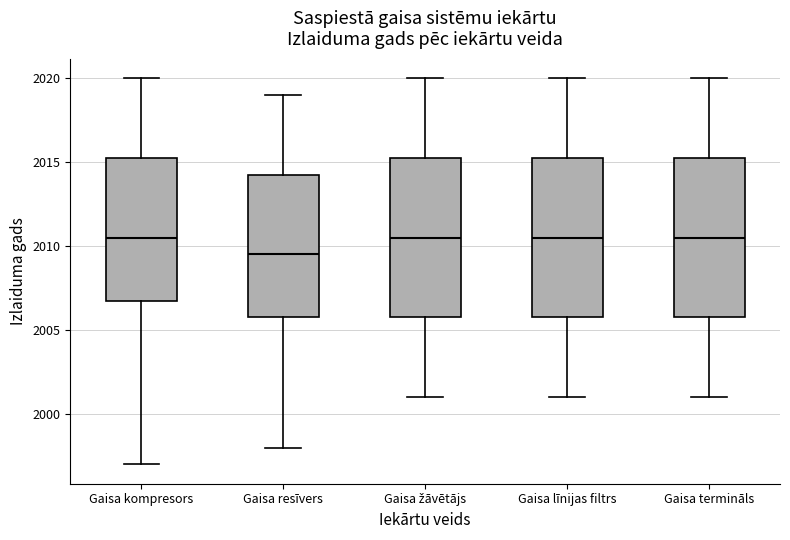

Reading left to right, read every box against the y-axis: the position of its median line, the range the box covers, and the ends of its whiskers. The values are not printed on the chart, so give them approximately, as read against the axis.

Gaisa kompresors: median 2010.5, box 2007.0 to 2015.5, whiskers 1997.0 to 2020.0
Gaisa resīvers: median 2009.5, box 2006.0 to 2014.5, whiskers 1998.0 to 2019.0
Gaisa žāvētājs: median 2010.5, box 2006.0 to 2015.5, whiskers 2001.0 to 2020.0
Gaisa līnijas filtrs: median 2010.5, box 2006.0 to 2015.5, whiskers 2001.0 to 2020.0
Gaisa termināls: median 2010.5, box 2006.0 to 2015.5, whiskers 2001.0 to 2020.0